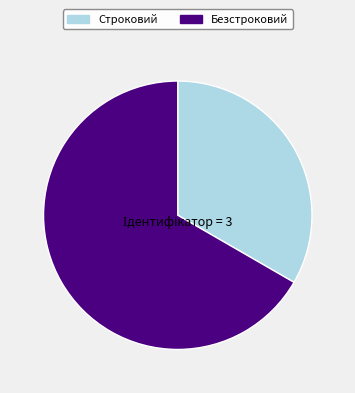

Is the sum of Строковий and Безстроковий greater than half?

Yes